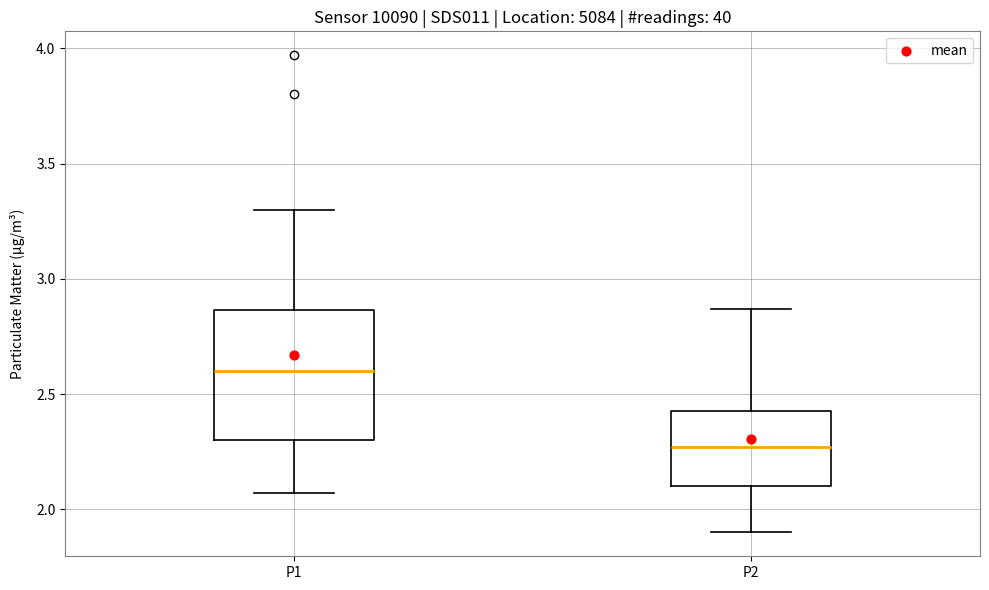

Which box is the tallest, from its lower edge to its upper edge?

P1